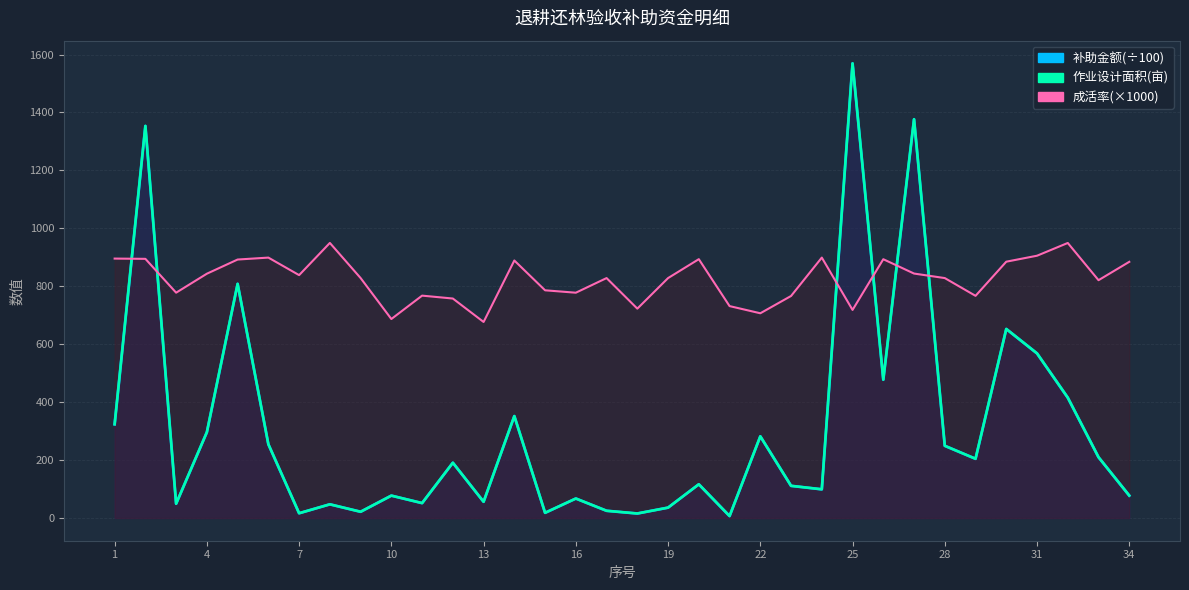

What is the sum of all 补助金额 values?

10473.8